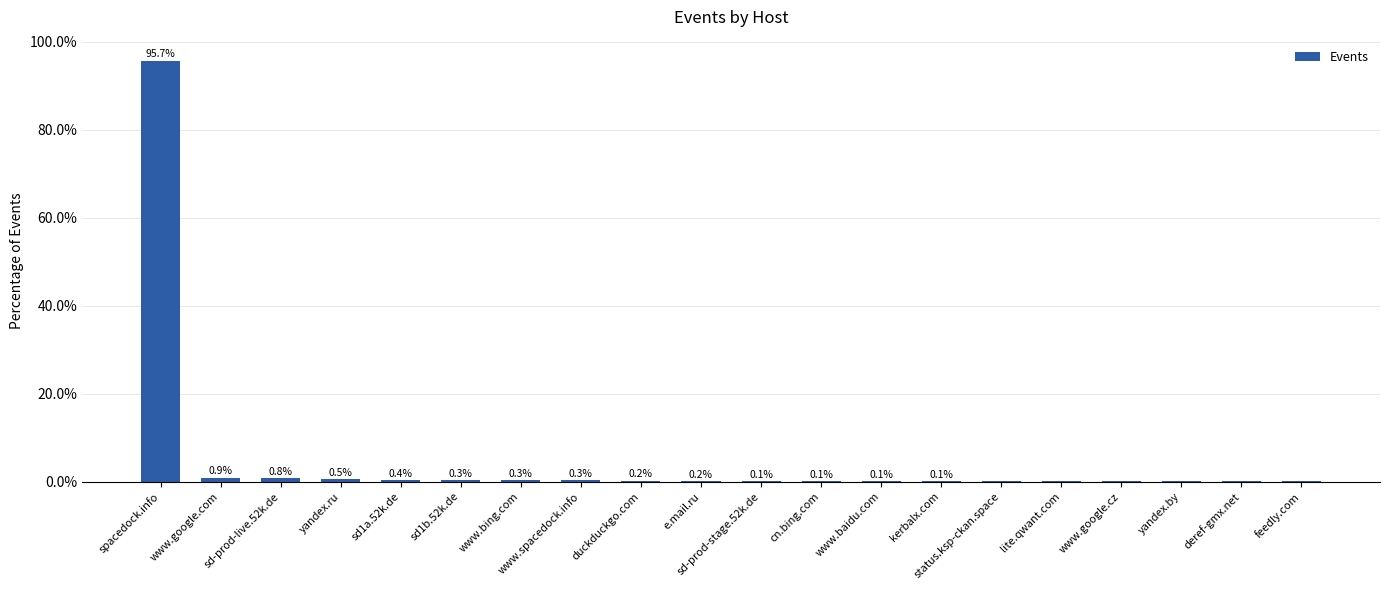

The value at www.spacedock.info is 0.3. True or false?

True